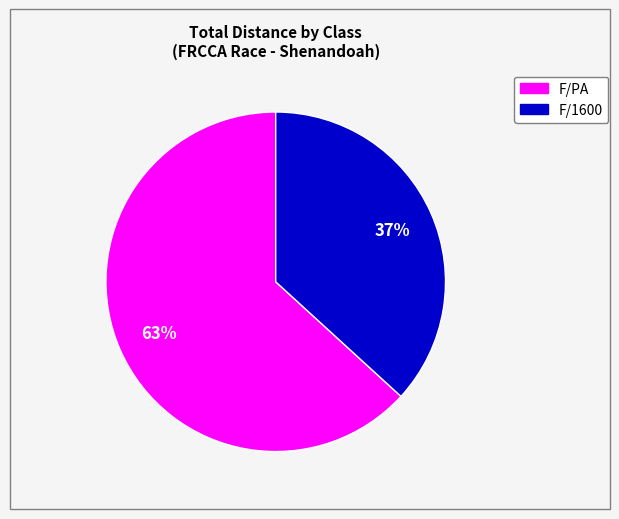

How many segments does this pie chart have?

2